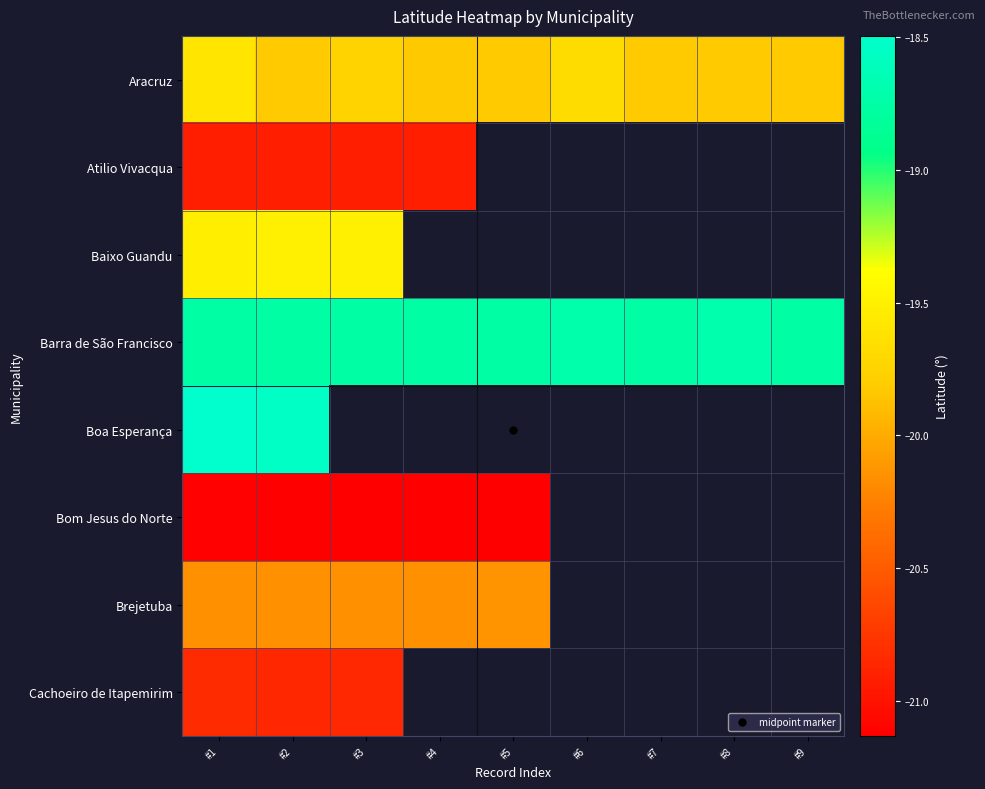

At how many categories does at least one series exceed -19?

9